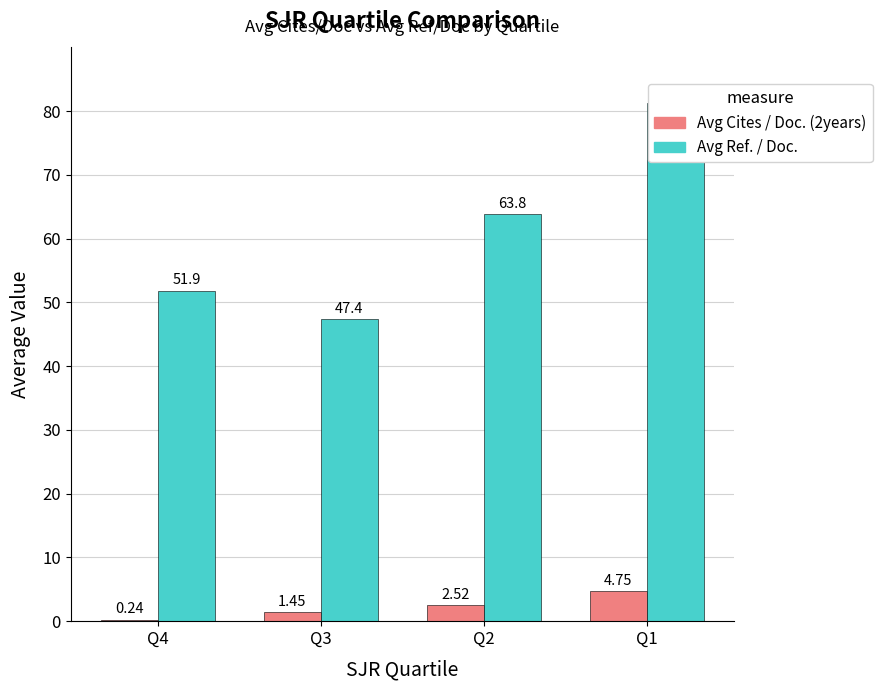

What is the value of the Avg Ref. / Doc. bar at the 1st from the left?

51.9